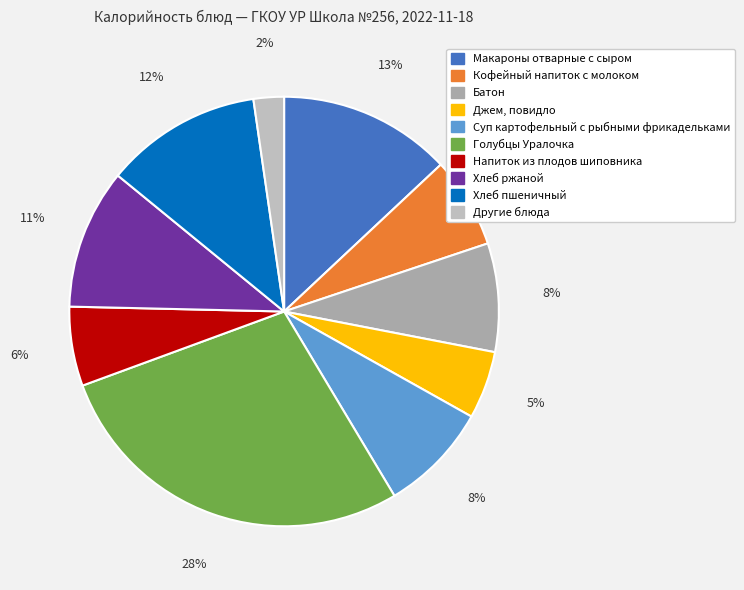

What is the smallest slice in the pie chart?

Другие блюда